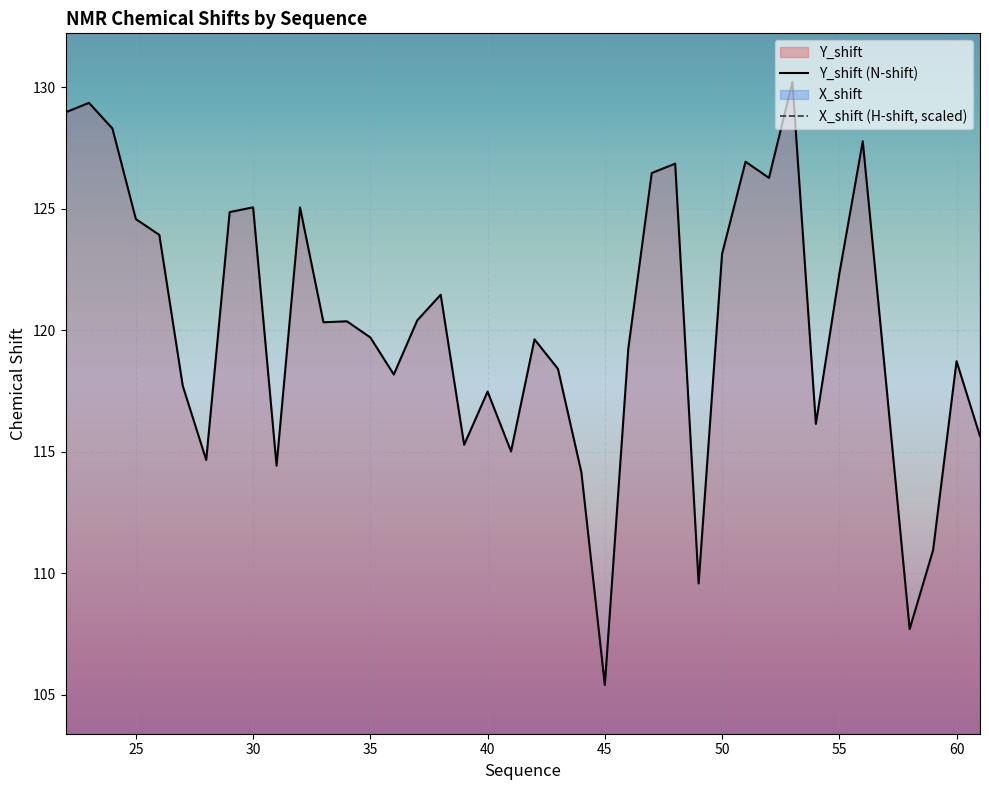

True or false: X_shift (H-shift, scaled) and Y_shift (N-shift) intersect in this chart.

False